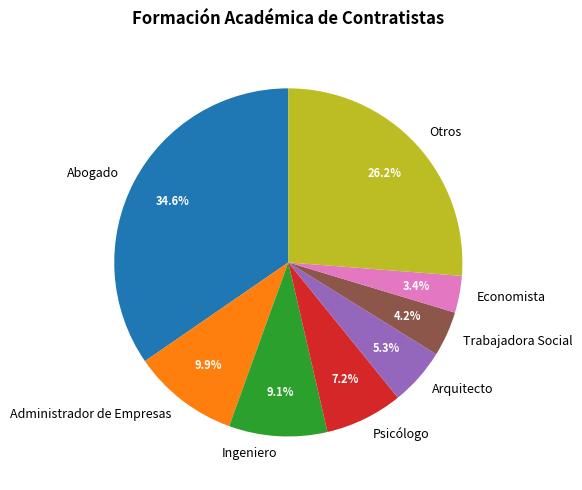

Which has a higher value, Otros or Trabajadora Social?

Otros